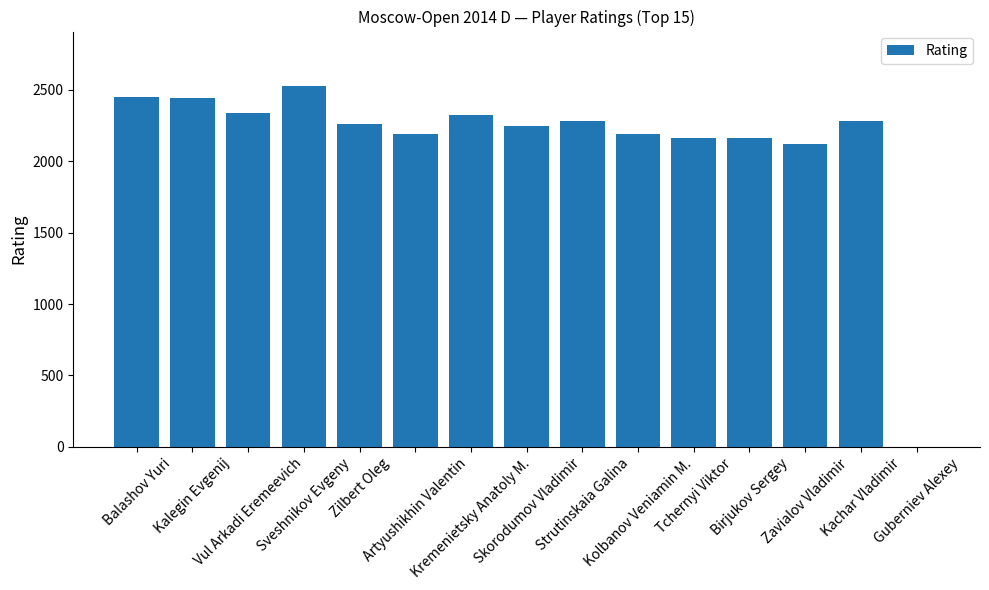

What is the sum of all values?

31976